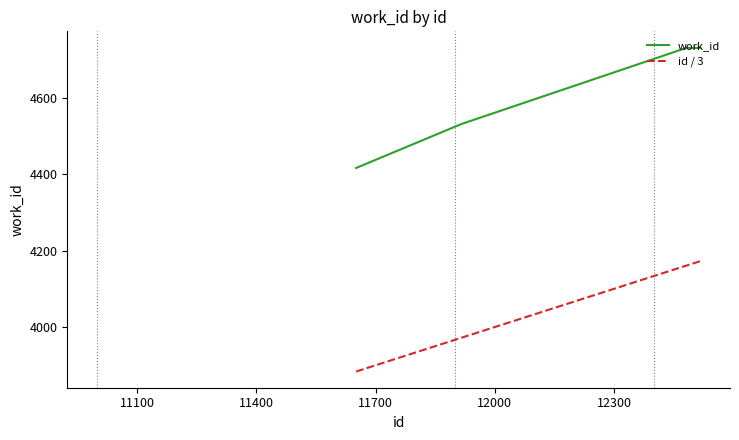

True or false: id / 3 and work_id intersect in this chart.

False